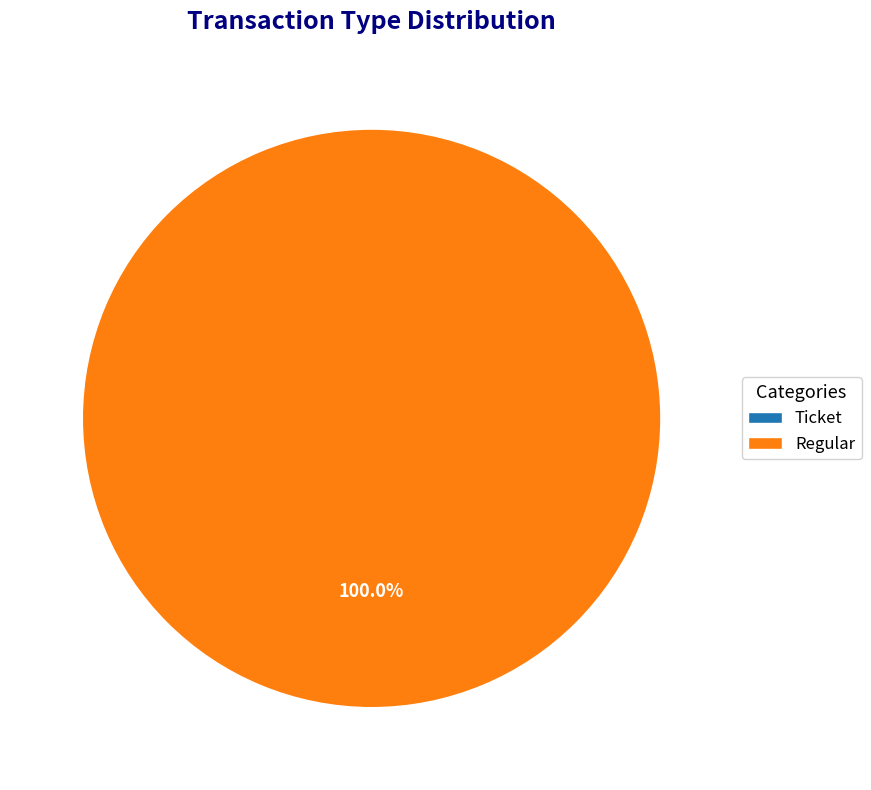

What percentage is the Regular slice, to the nearest percent?

100%